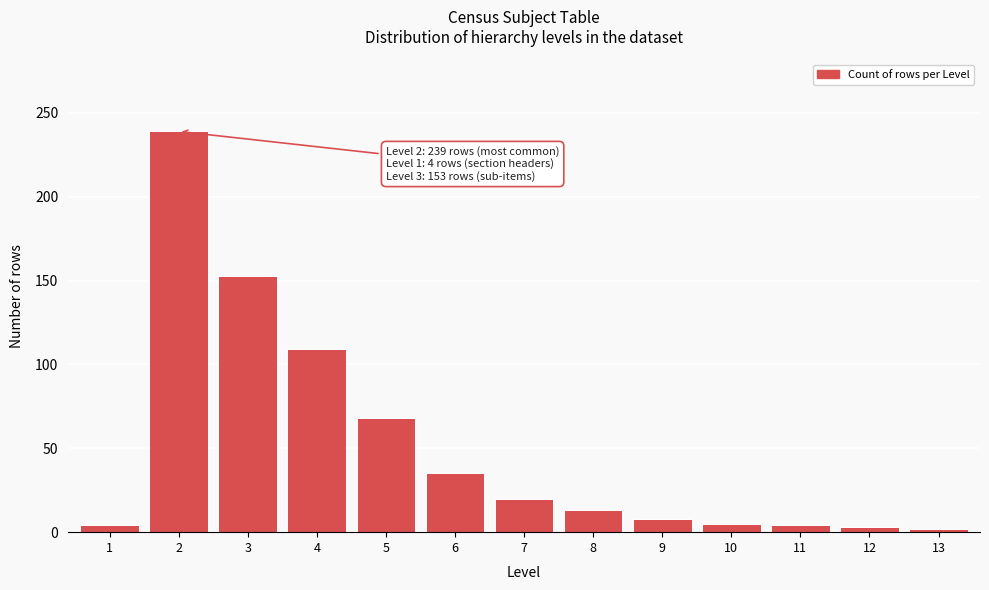

What is the ratio of the value at 3 to the value at 4?

1.4